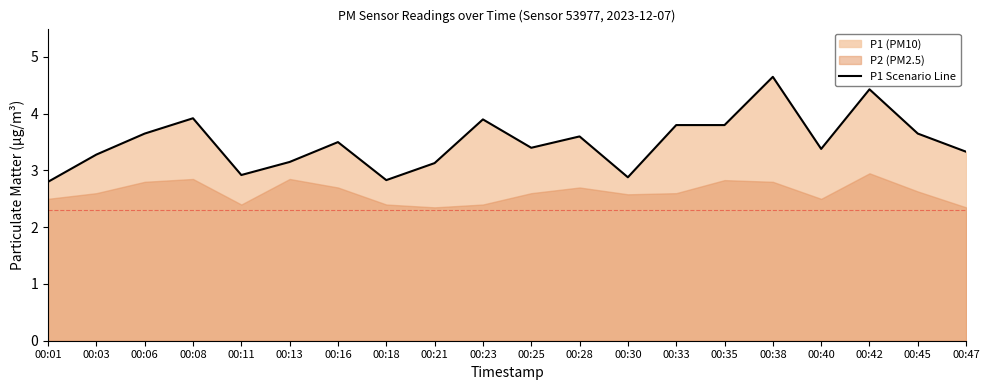

How many lines are shown in the chart?

1